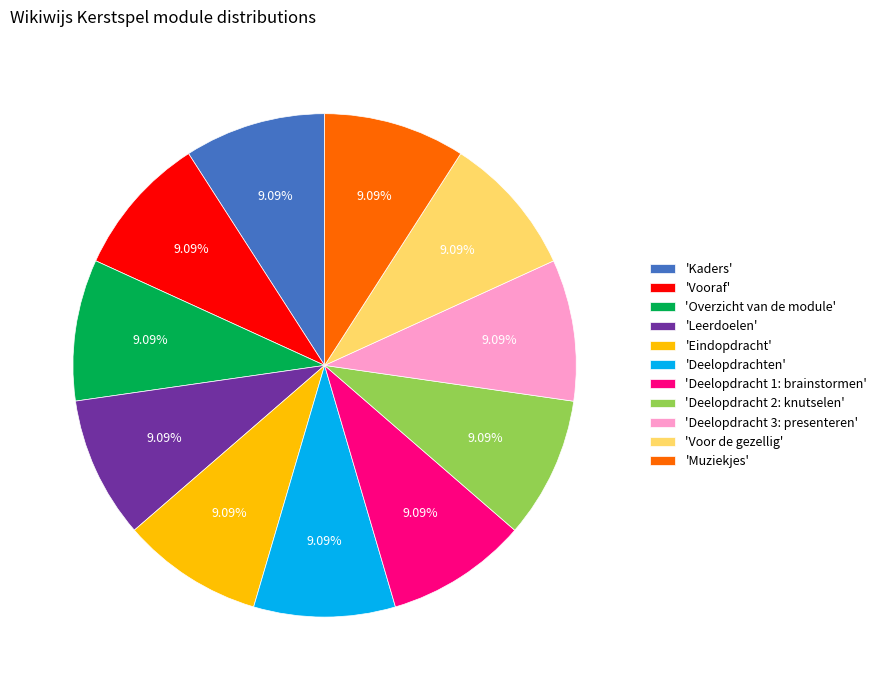

Combined, do 'Kaders' and 'Voor de gezellig' account for over 50%?

No